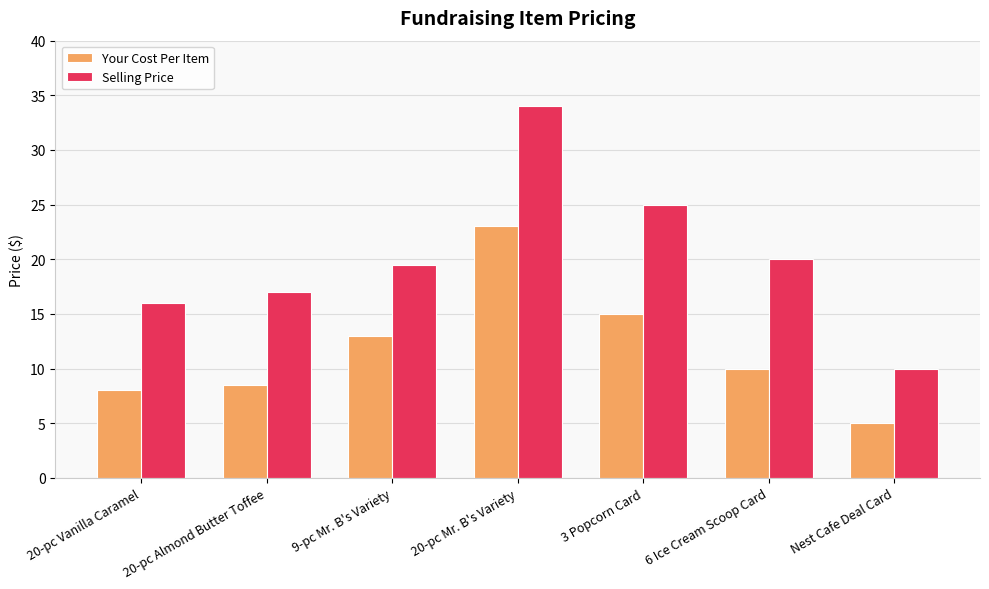

At how many categories does at least one series exceed 22?

2